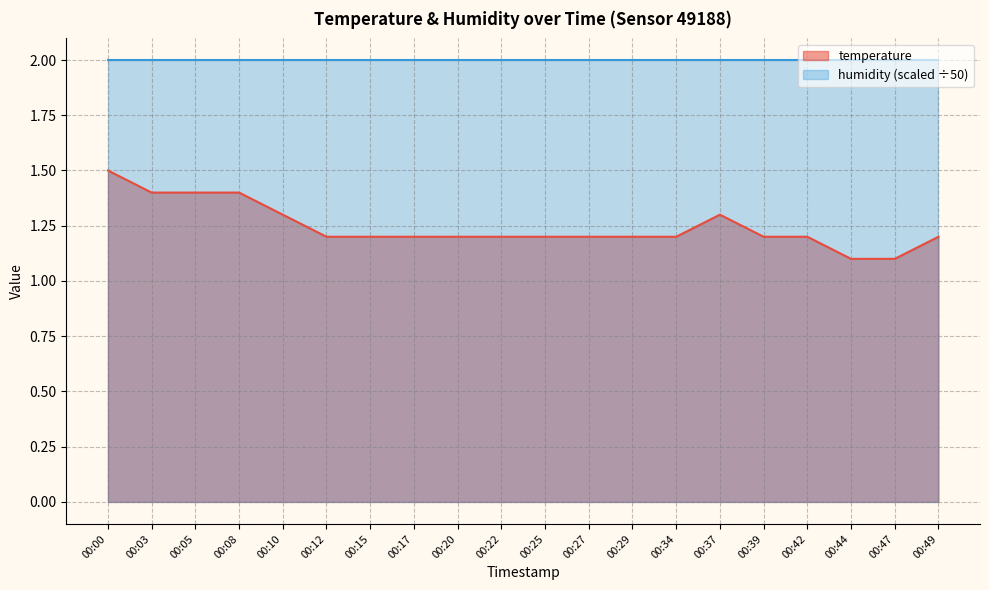

What is the difference between the second highest and minimum values?

0.3